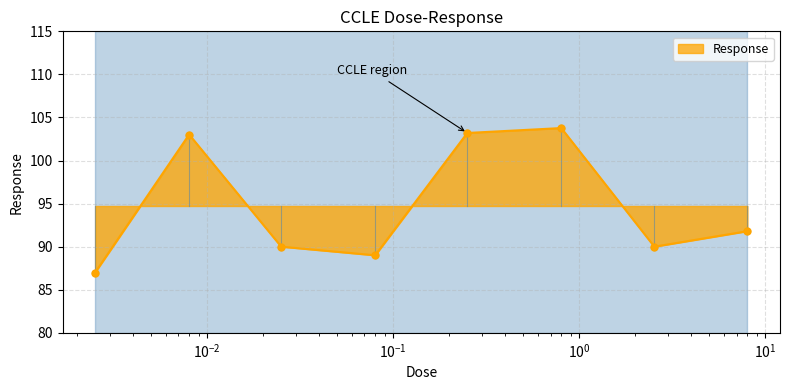

Approximately how many times larger is the value at 0.025 compared to 8.0?

1.0